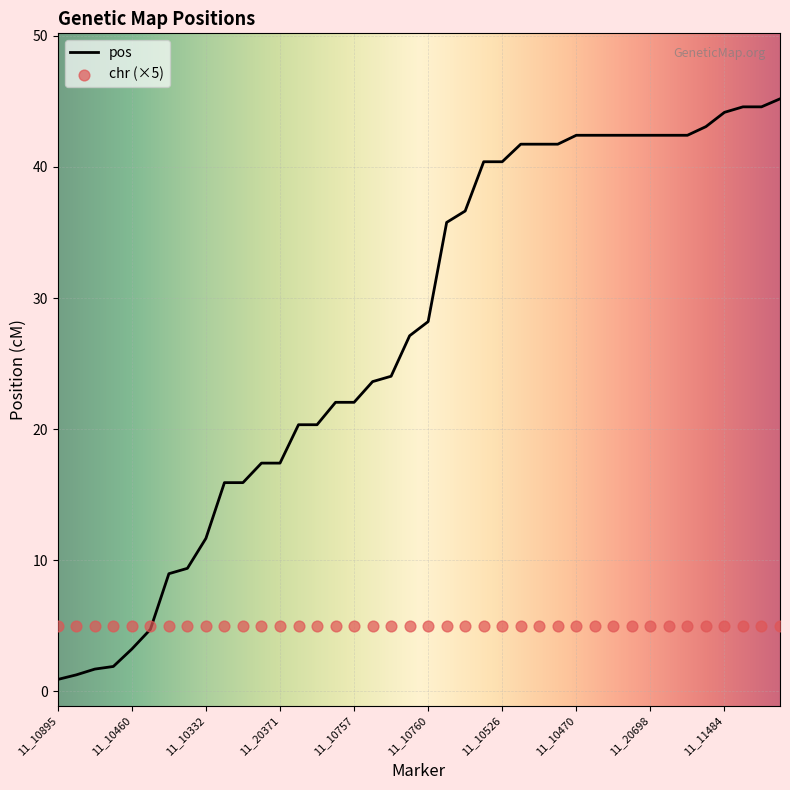

What is the ratio of the value at 11_20371 to the value at 11_10259?

0.4